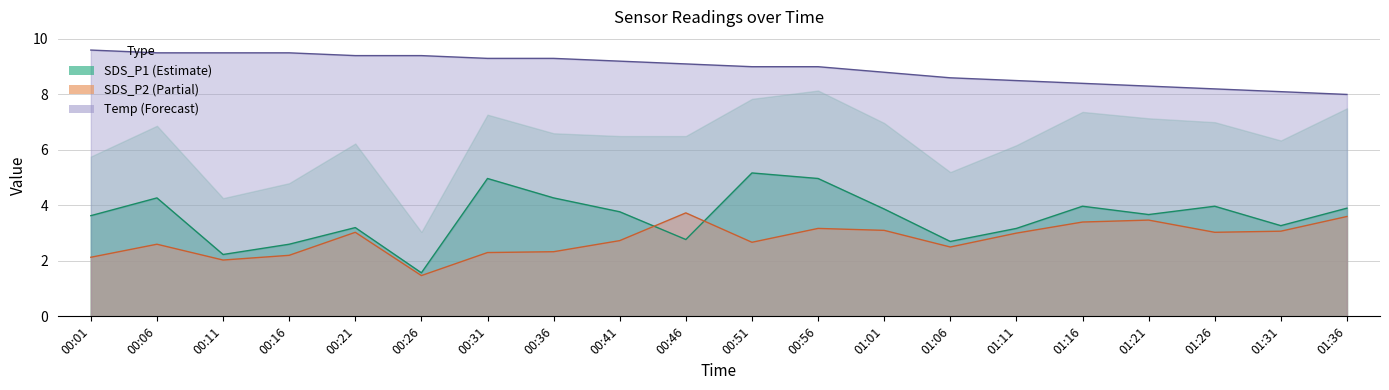

The Temp series shows 11.6 at 01:11. True or false?

False